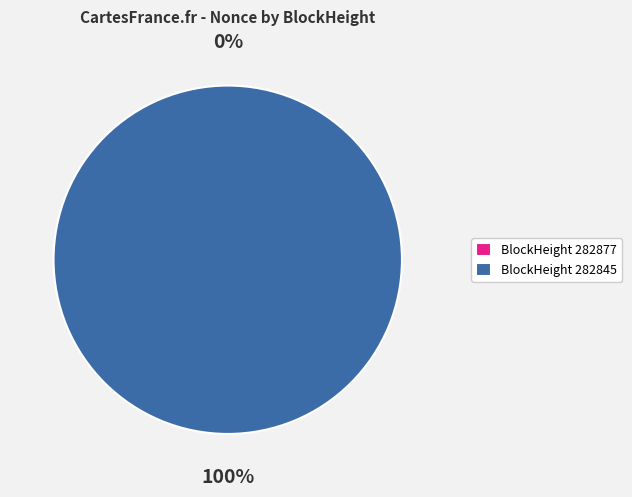

What is the majority slice?

282845